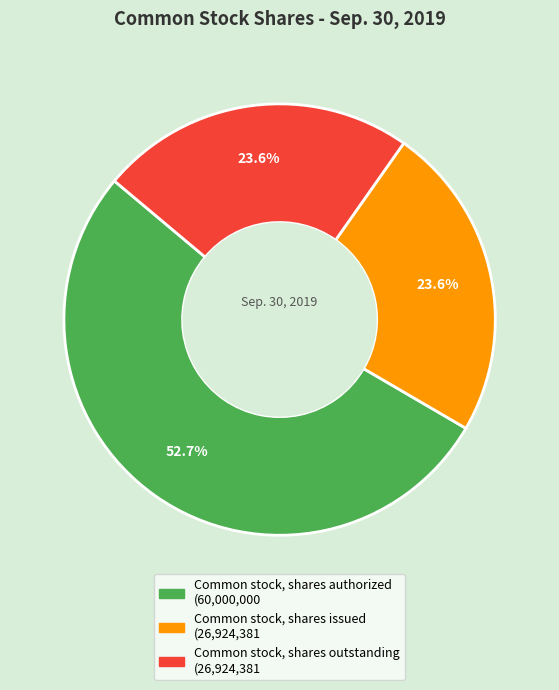

To the nearest percent, what portion does Common stock, shares outstanding represent?

24%